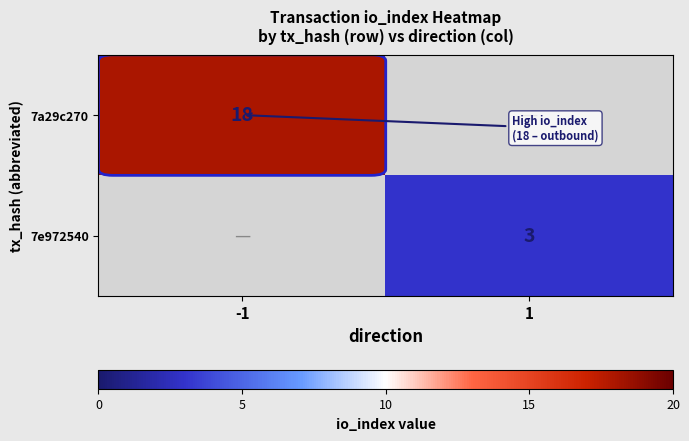

True or false: 7a29c270 has a value of 18 at -1.

True